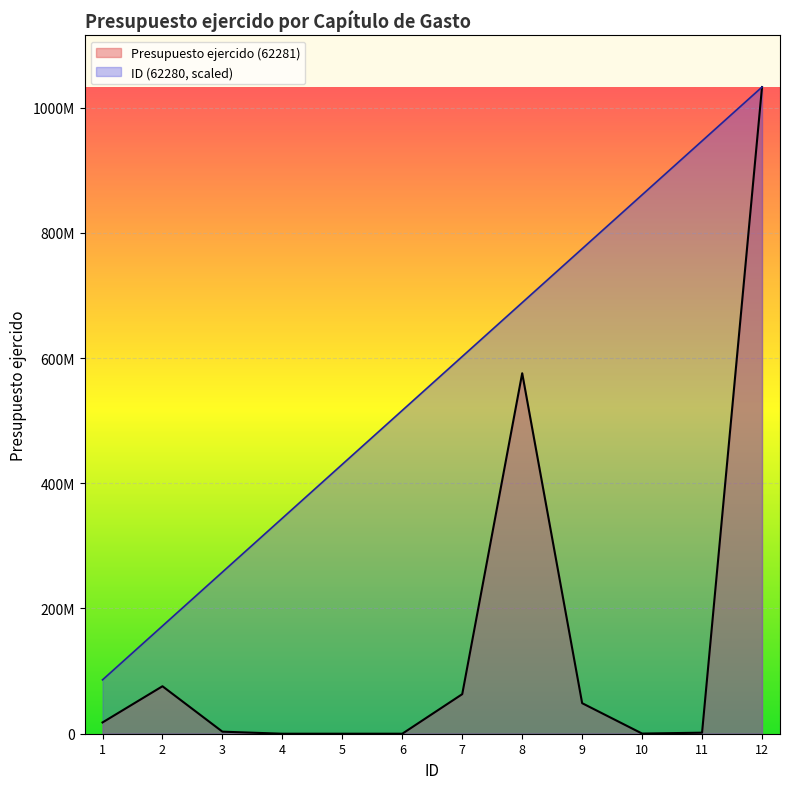

What is the average value of the ID (62280) series?

559402176.7